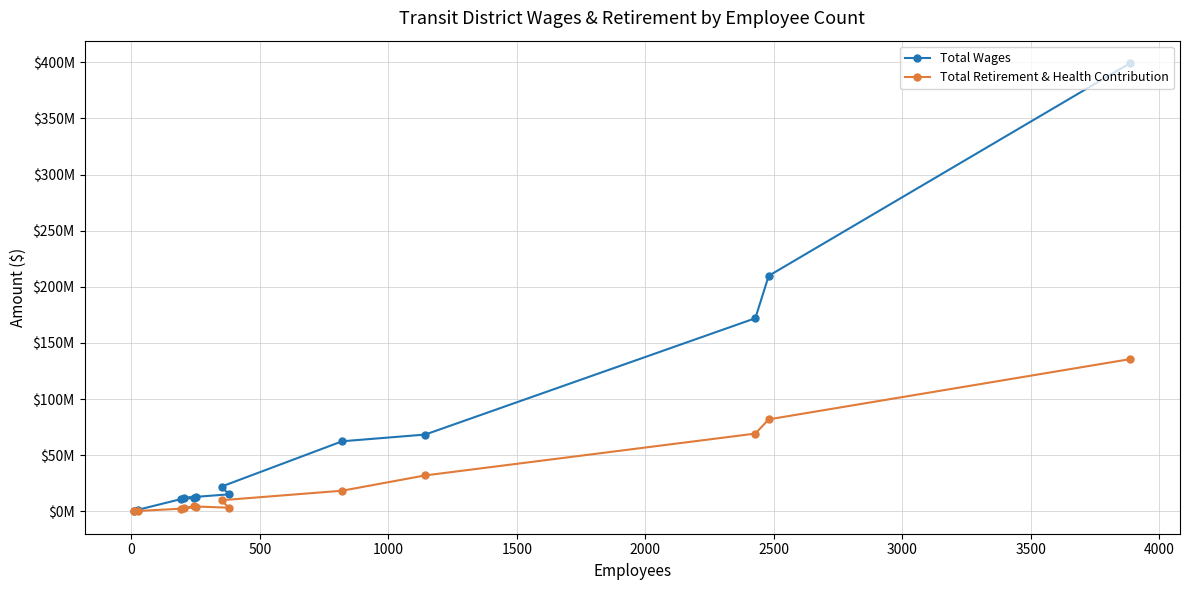

What is the sum of all Total Wages values?

998628611